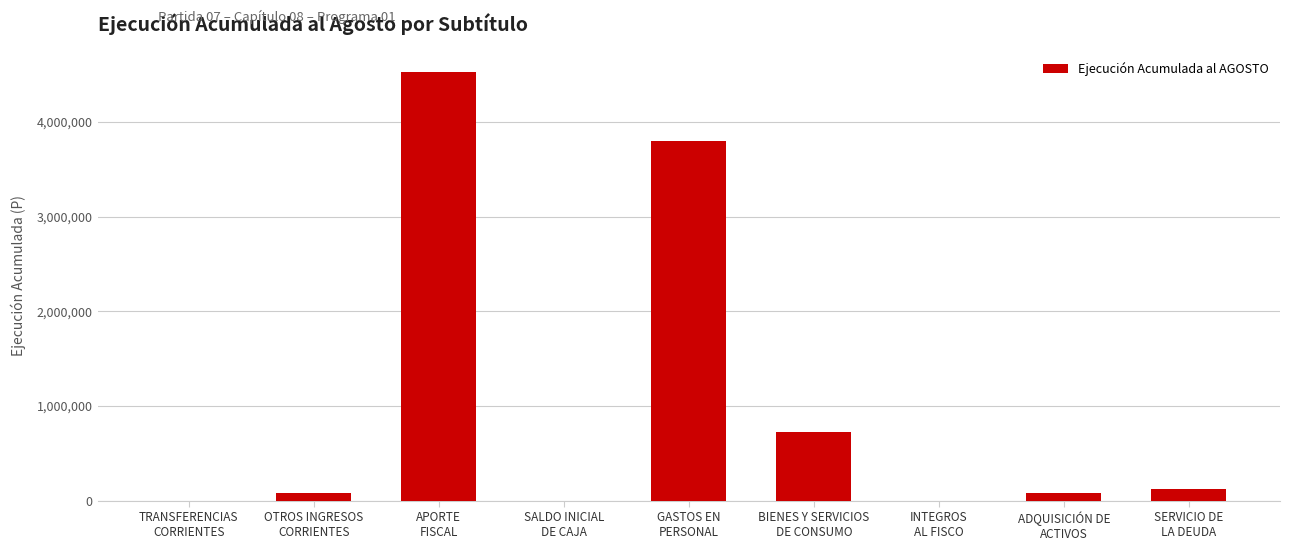

What value does the data have at APORTE
FISCAL?

4528640